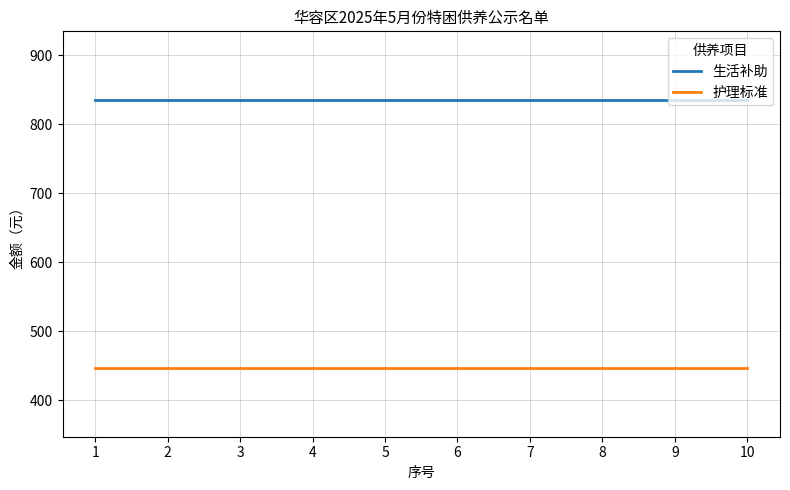

True or false: 生活补助 and 护理标准 cross at least once.

False